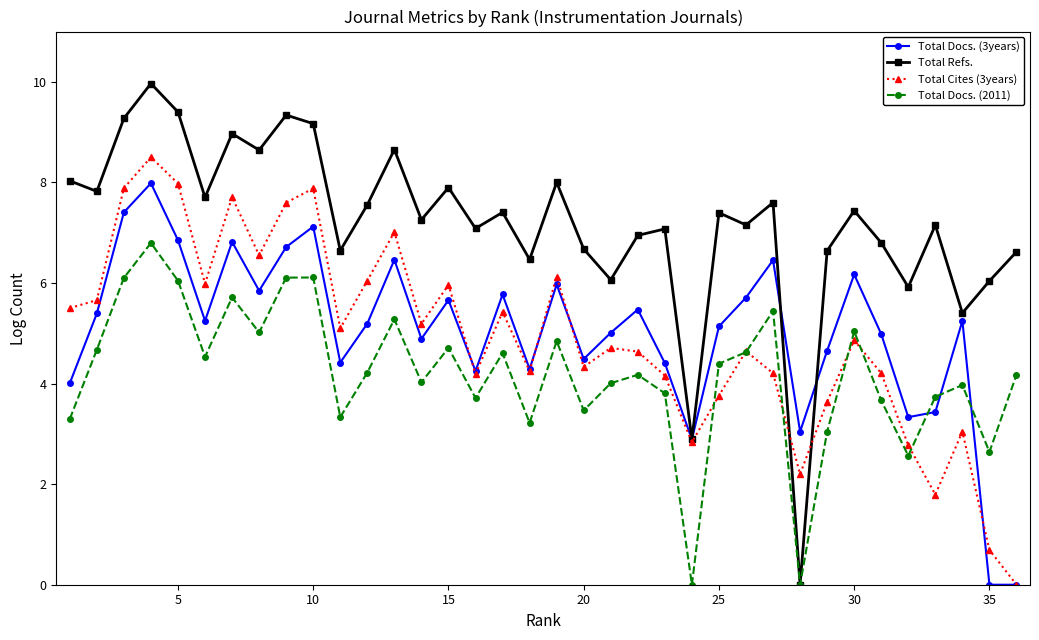

List the series in order of their peak value, highest first.

Total Refs., Total Cites (3years), Total Docs. (3years), Total Docs. (2011)